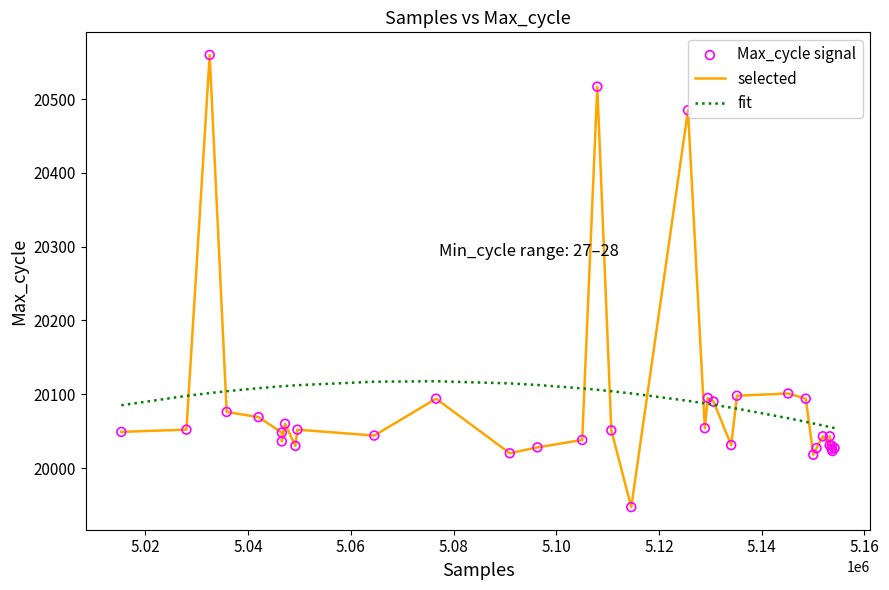

List the series in order of their peak value, highest first.

selected, fit